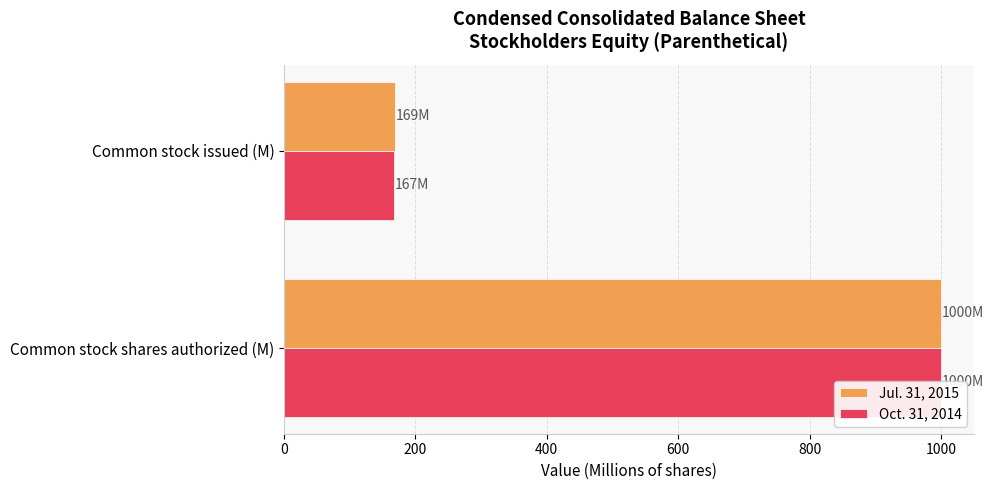

How many bars are there in total?

4